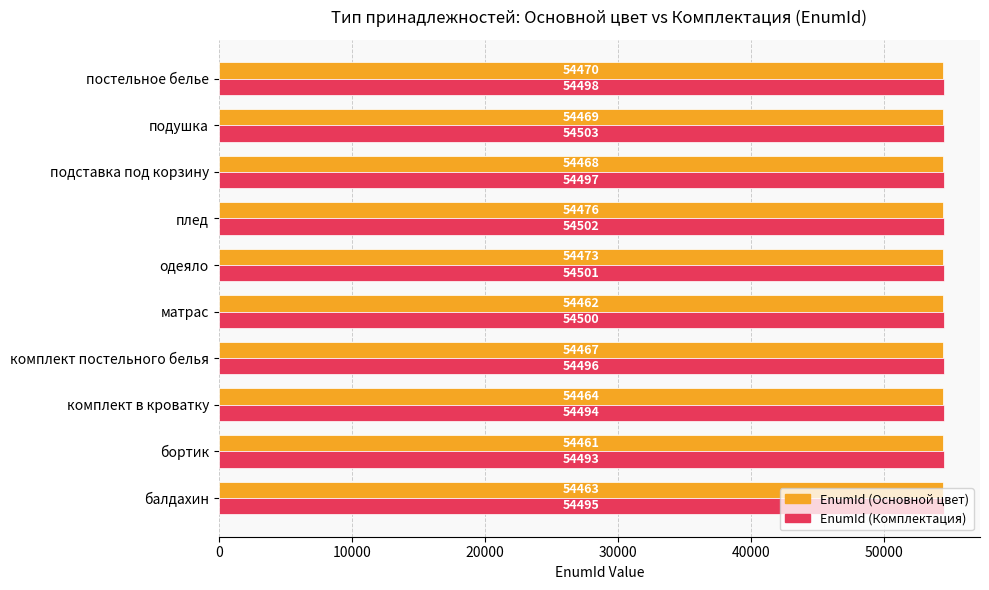

Which category has the highest value in the EnumId (Основной цвет) series?

плед